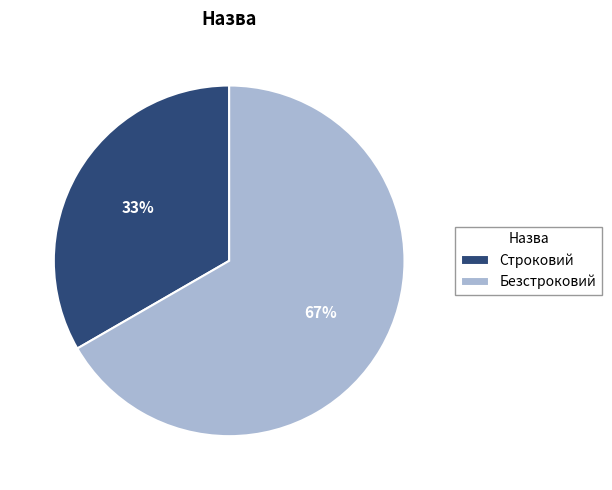

To the nearest percent, what is the combined percentage of Безстроковий and Строковий?

100%